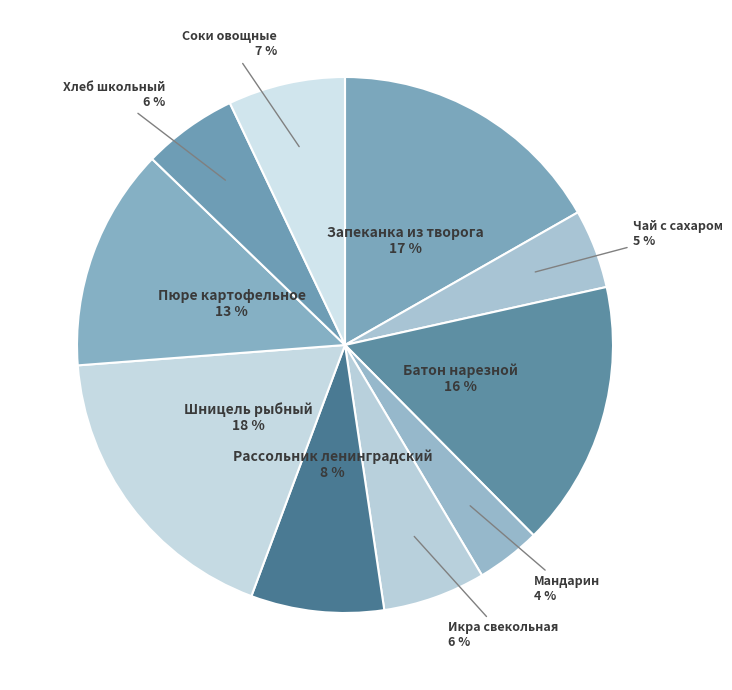

To the nearest percent, what is the combined percentage of Соки овощные and Мандарин?

11%